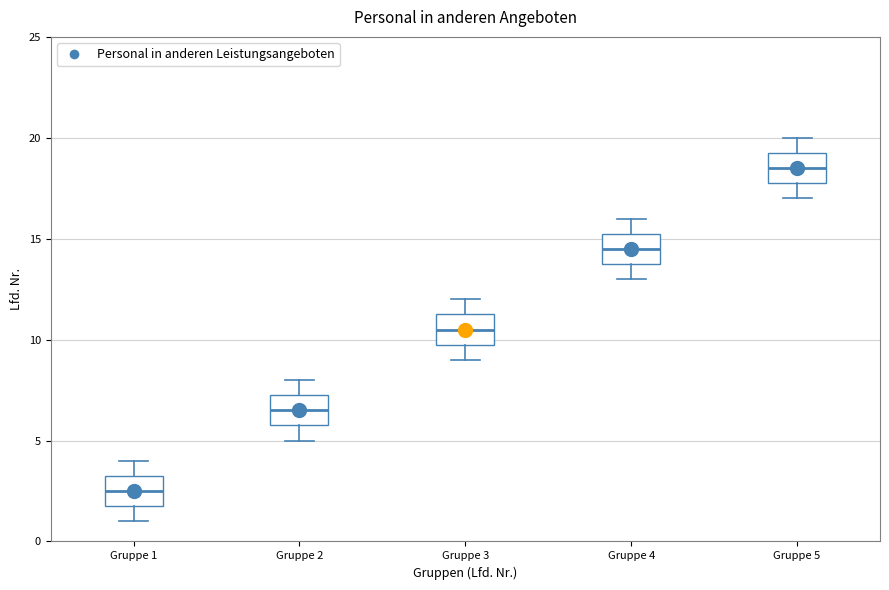

Reading left to right, transcribe this box plot: for each box, give where its median line is, the range the box spans, and where its two whiskers end, as read against the y-axis. The values are not printed on the chart, so give them approximately, as read against the axis.

Gruppe 1: median 2.5, box 2.0 to 3.5, whiskers 1.0 to 4.0
Gruppe 2: median 6.5, box 6.0 to 7.5, whiskers 5.0 to 8.0
Gruppe 3: median 10.5, box 10.0 to 11.5, whiskers 9.0 to 12.0
Gruppe 4: median 14.5, box 14.0 to 15.5, whiskers 13.0 to 16.0
Gruppe 5: median 18.5, box 18.0 to 19.5, whiskers 17.0 to 20.0